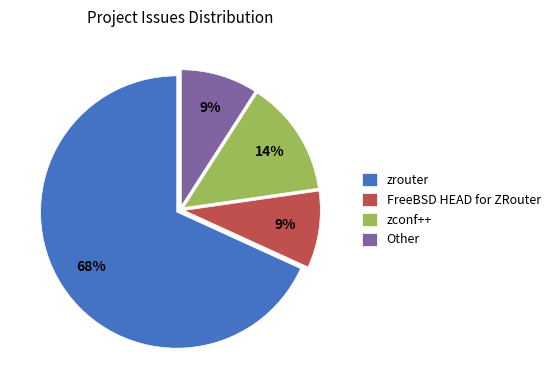

Which slice is the largest?

zrouter